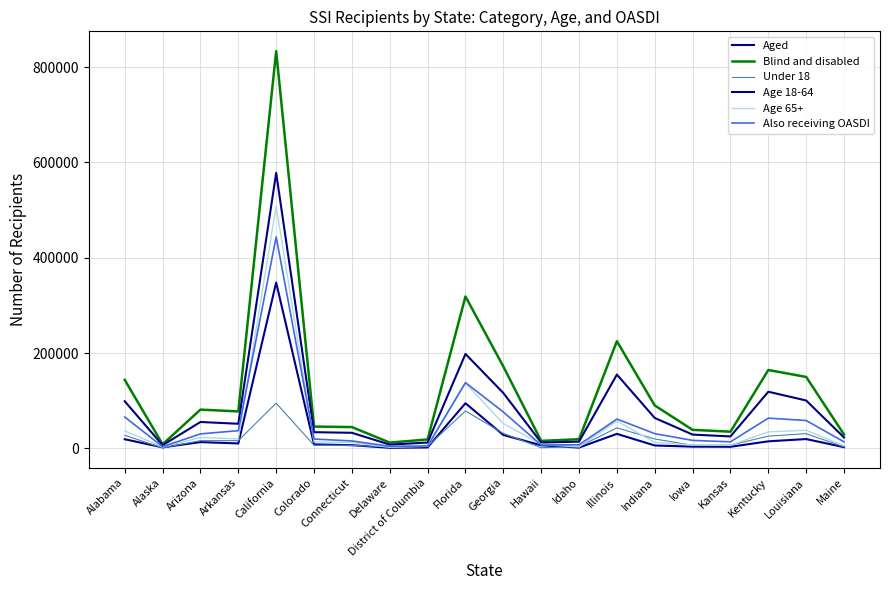

What is the label of the 3rd point from the left?

Arizona